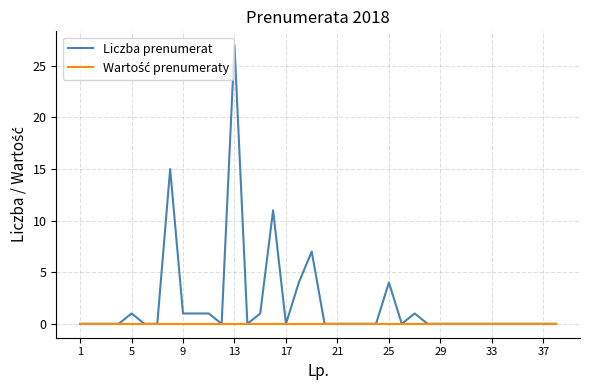

What is the maximum value shown in the chart?

27